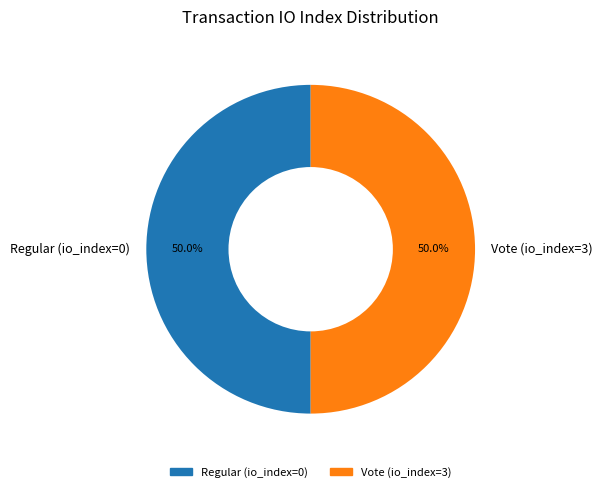

To the nearest percent, what is the combined percentage of Vote (io_index=3) and Regular (io_index=0)?

100%